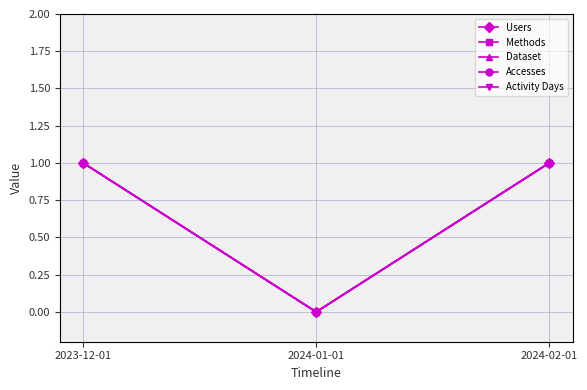

Reading left to right, transcribe all the data shown in this chart.

Users: 1	0	1
Methods: 1	0	1
Dataset: 1	0	1
Accesses: 1	0	1
Activity Days: 1	0	1